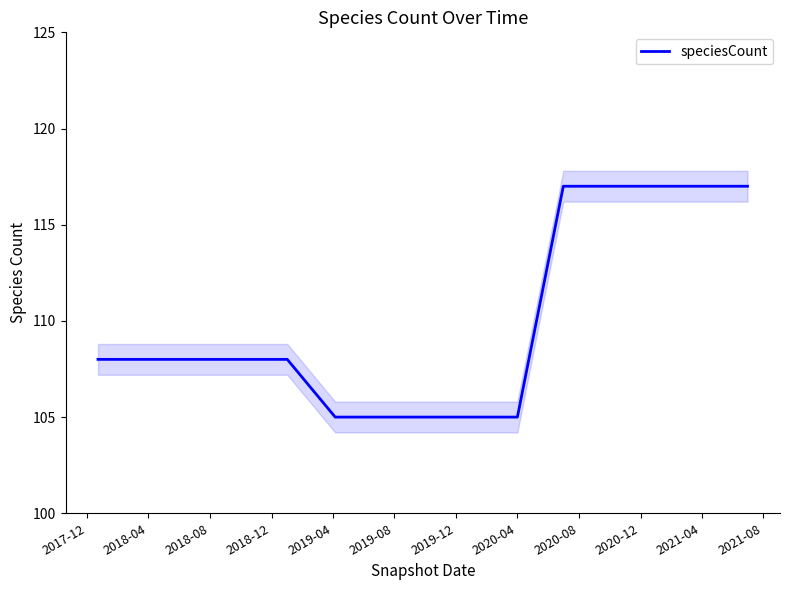

What is the difference between the maximum and minimum values?

12